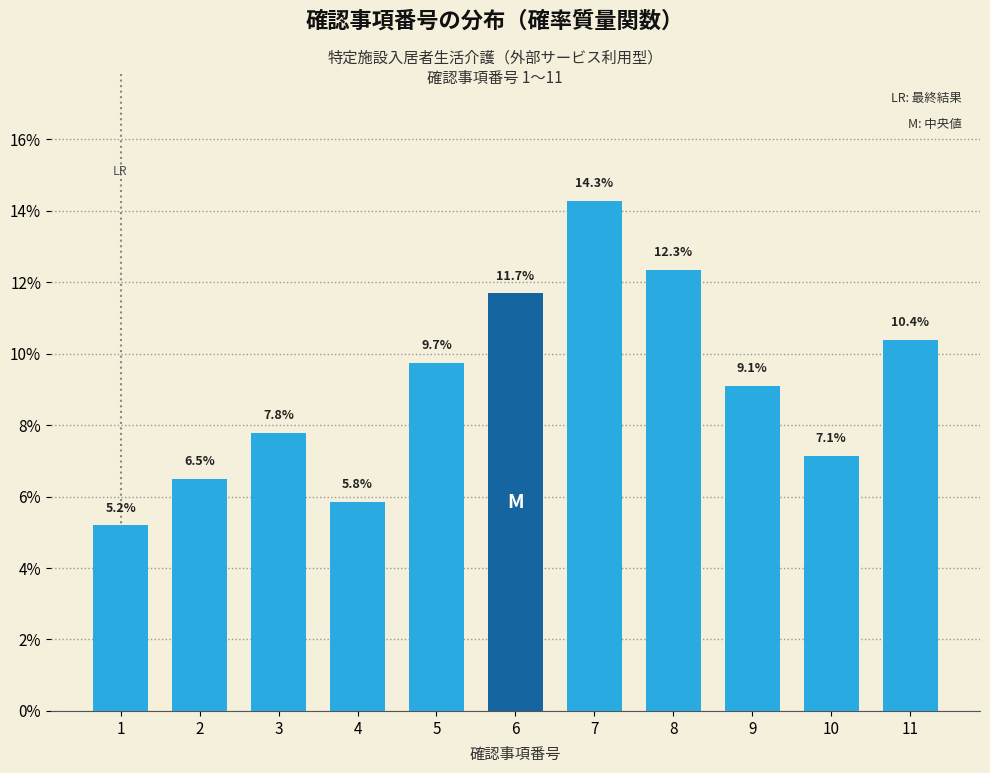

Reading left to right, list all the values displayed in this chart.

5.2	6.5	7.8	5.8	9.7	11.7	14.3	12.3	9.1	7.1	10.4